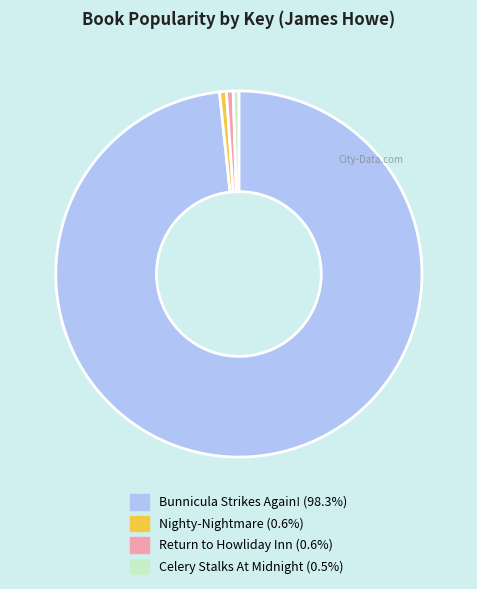

What is the largest slice in the pie chart?

Bunnicula Strikes Again!